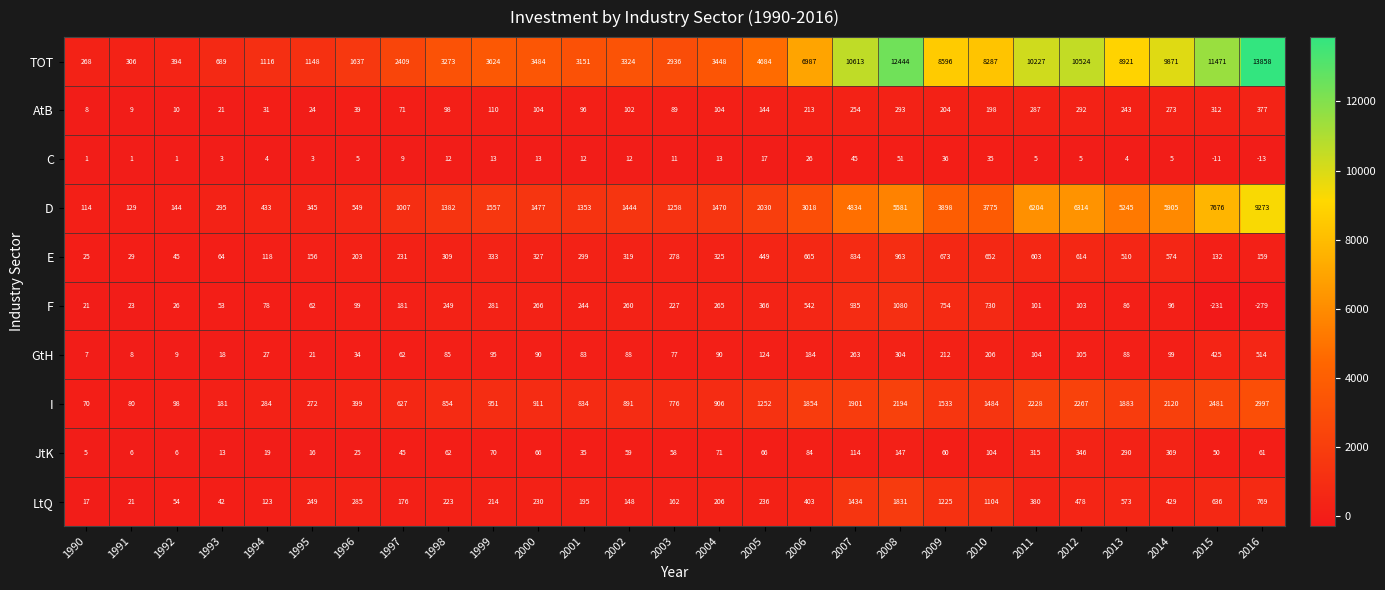

What is the average value of the D series?

2841